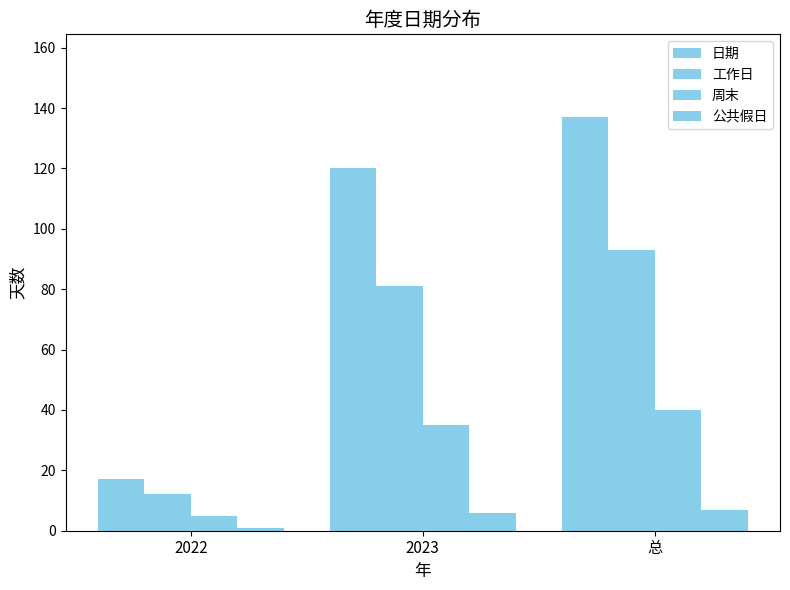

Count the 周末 values in the range 5 to 40.

3